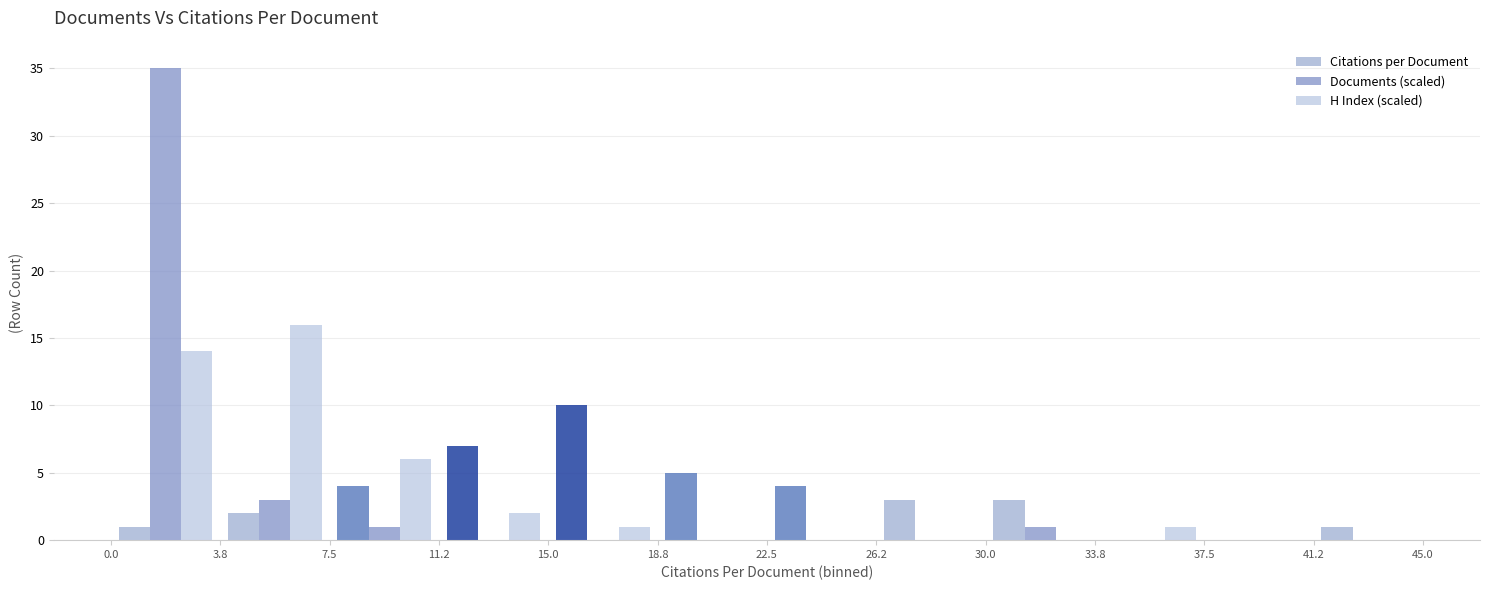

What is the height of the Citations per Document bar covering 3.8 to 7.5 on the x-axis? The values are not printed on the chart, so give them approximately, as read against the axis.

2